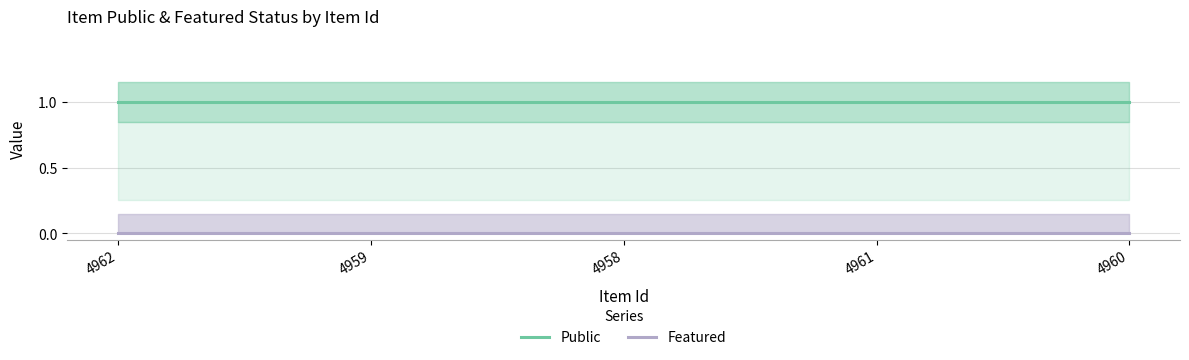

Reading left to right, extract all data points from this chart.

Public: 1	1	1	1	1
Featured: 0	0	0	0	0